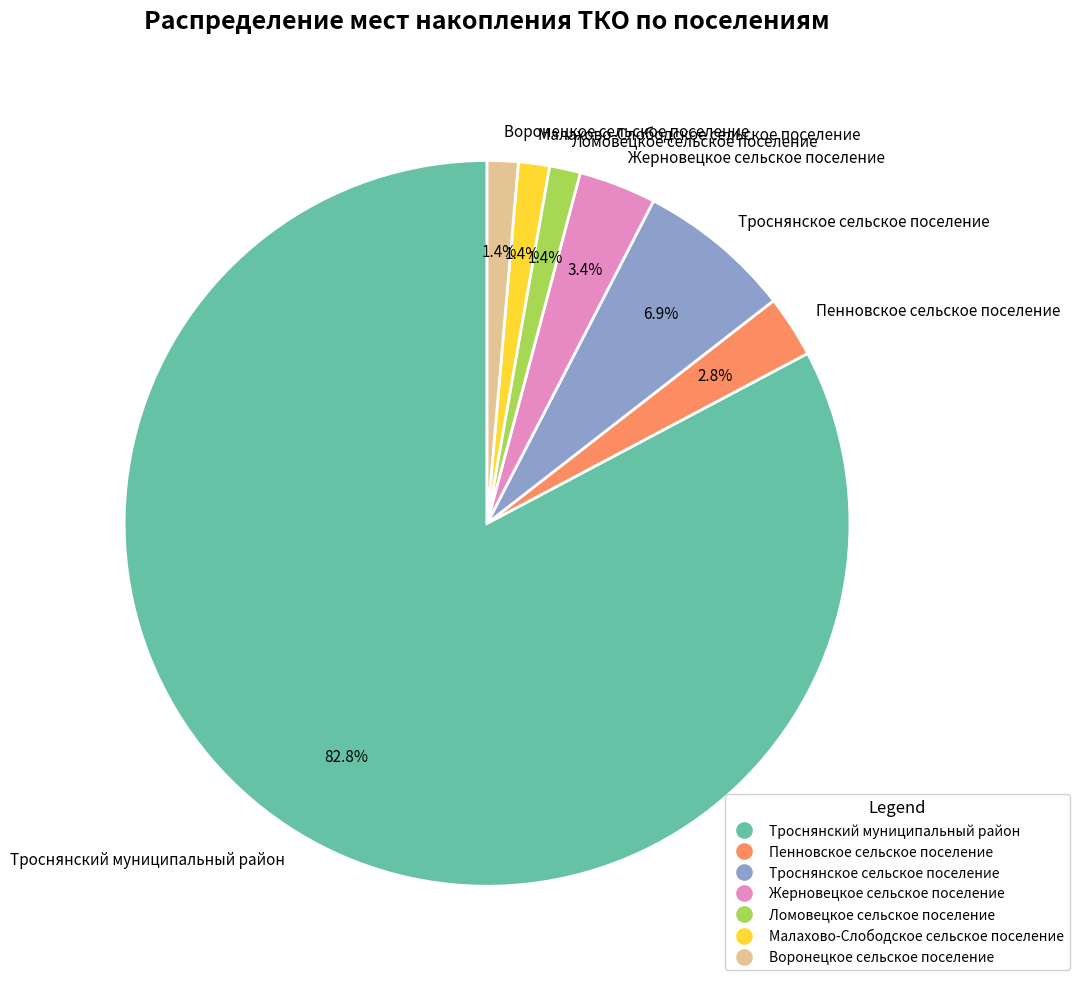

How many segments does this pie chart have?

7